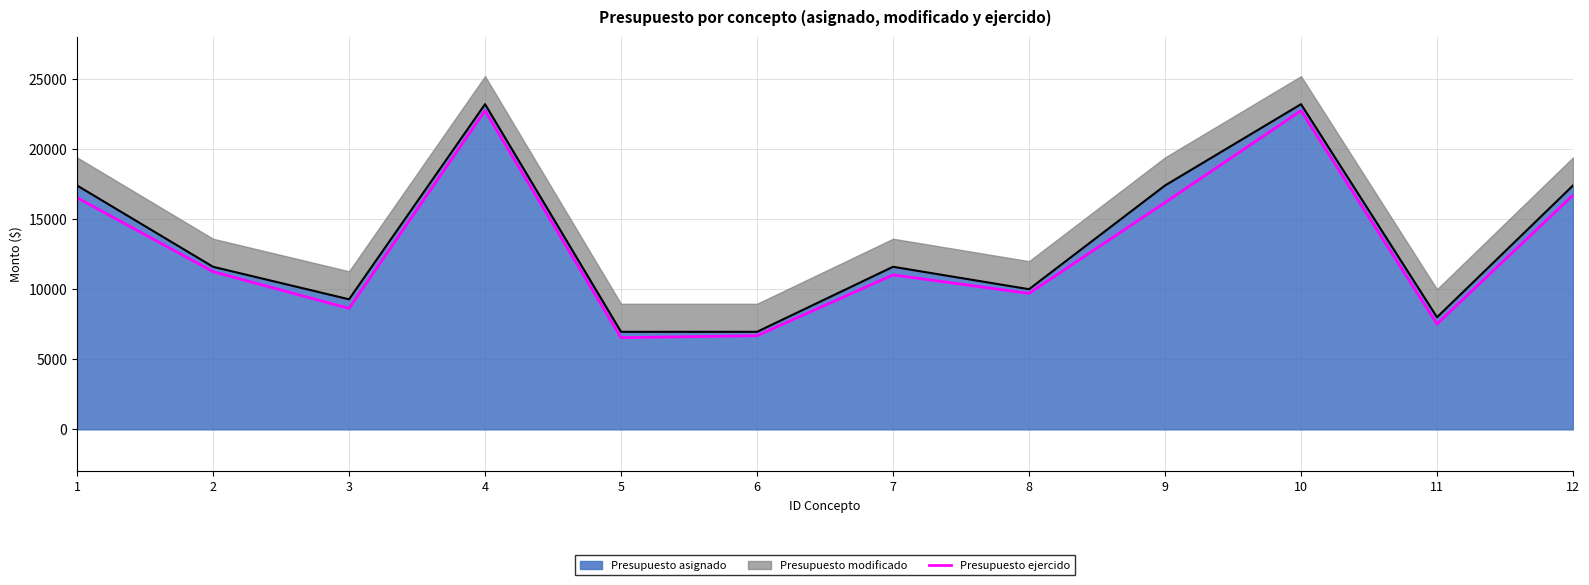

At which label does the data first exceed 11252?

1